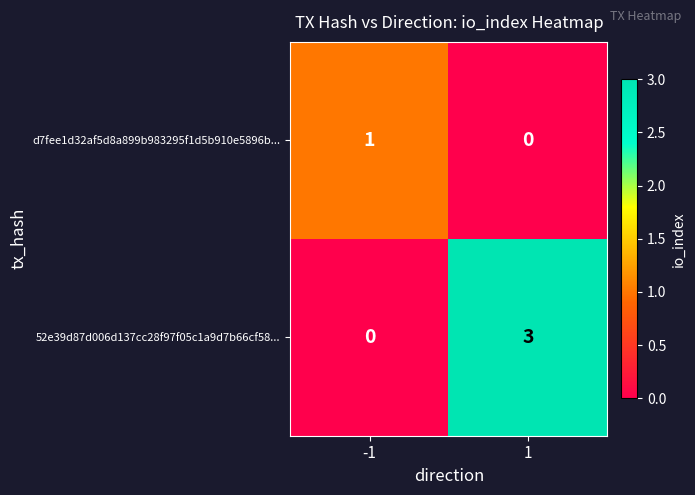

What is the difference between the maximum and minimum values in the 52e39d87d006d137cc28f97f05c1a9d7b66cf58... series?

3